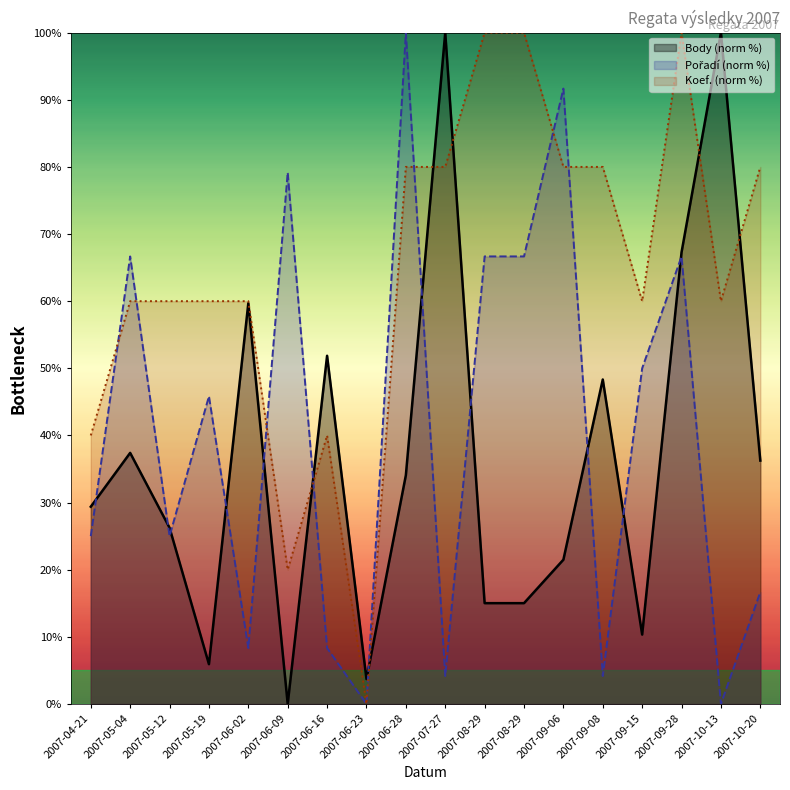

What is the difference between the Koef. values at 2007-06-16 and 2007-09-15?

20.0